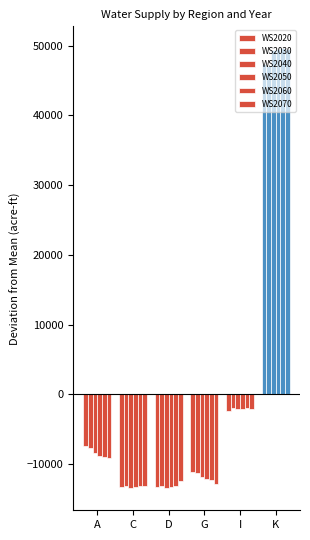

What is the value of the WS2020 bar at the 3rd from the left?

-13230.8